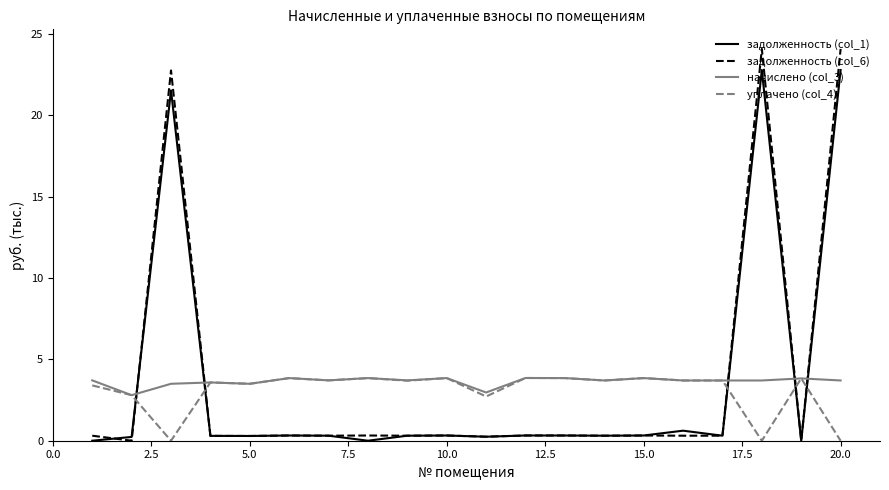

Which series has the widest spread of values?

задолженность (col_6)